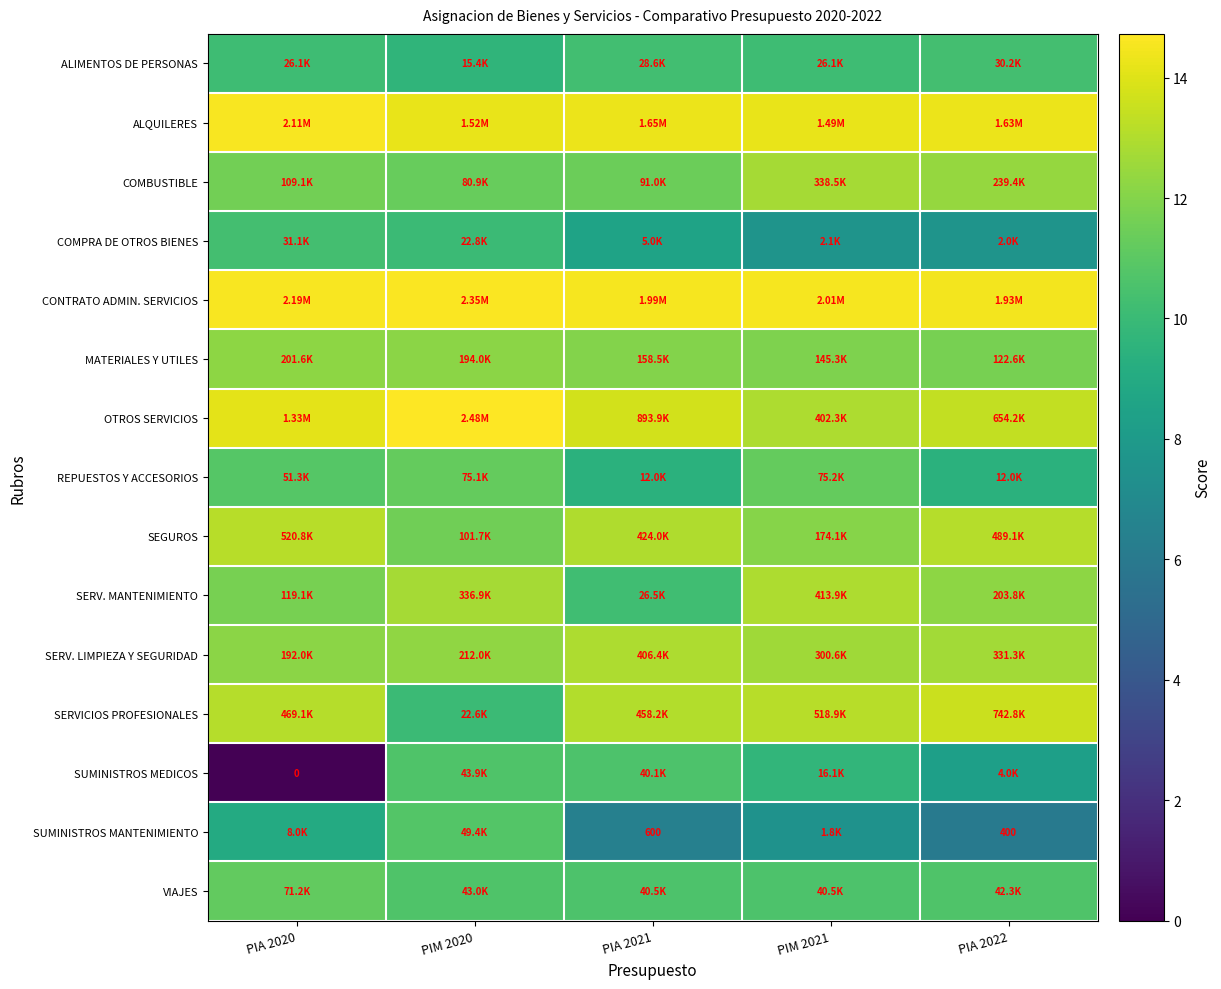

Between PIA 2022 and PIA 2020, which is larger?

PIA 2022